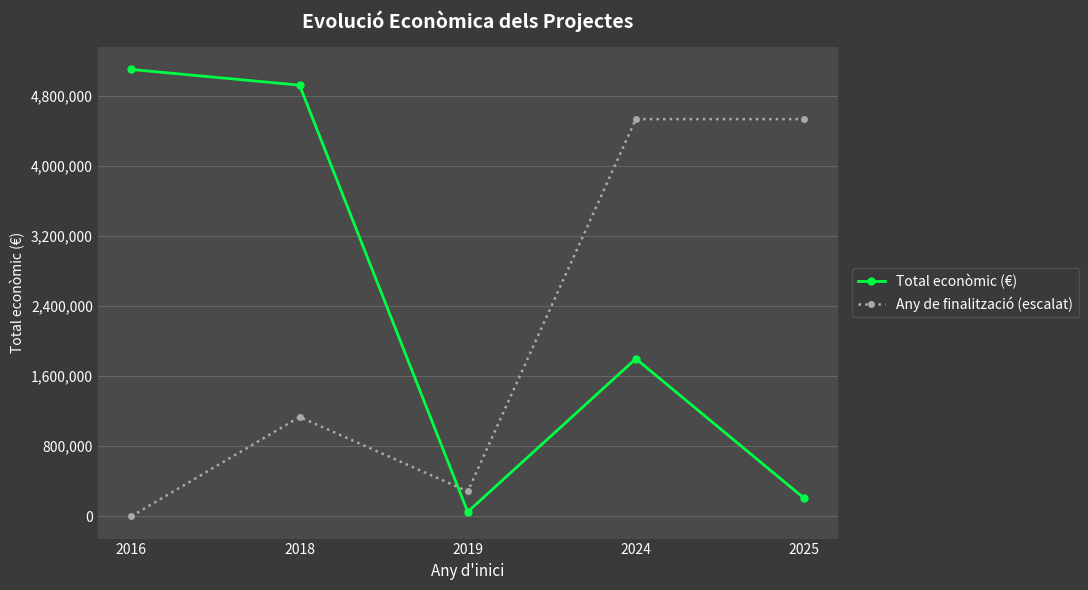

At which category is the sum across all series the highest?

2024